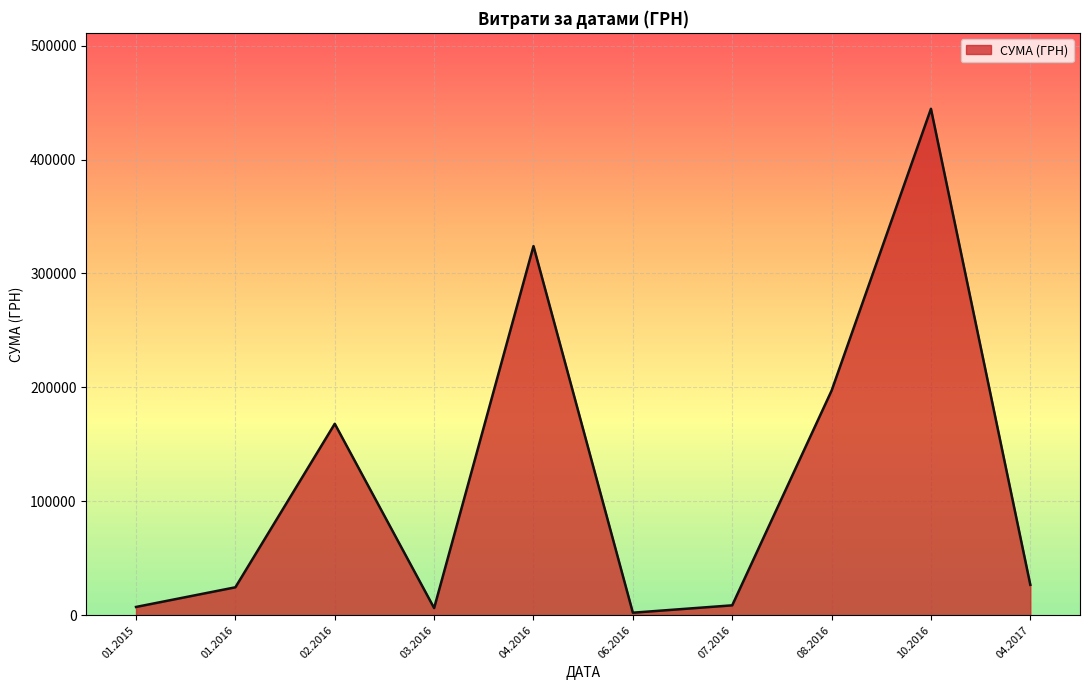

What is the maximum value shown in the chart?

444504.1